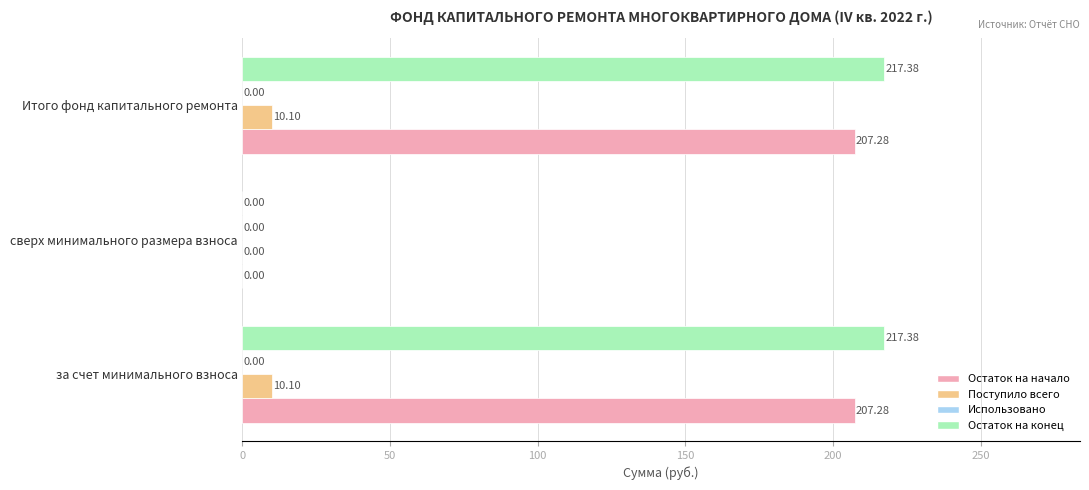

Where is Остаток на начало nearest to the value 103?

сверх минимального размера взноса